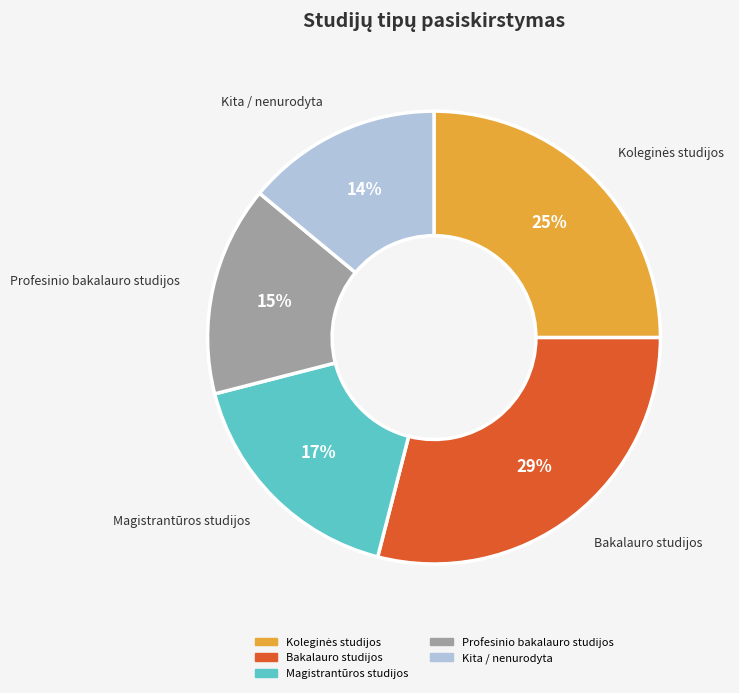

Is there a majority slice in this chart?

No